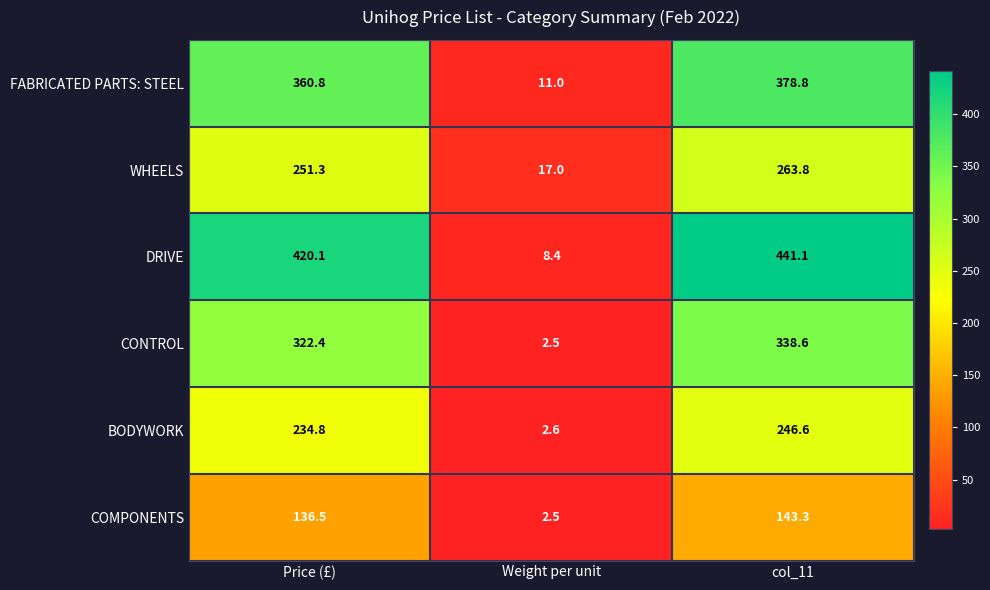

What is the difference between the highest and lowest values at Weight per unit?

14.5